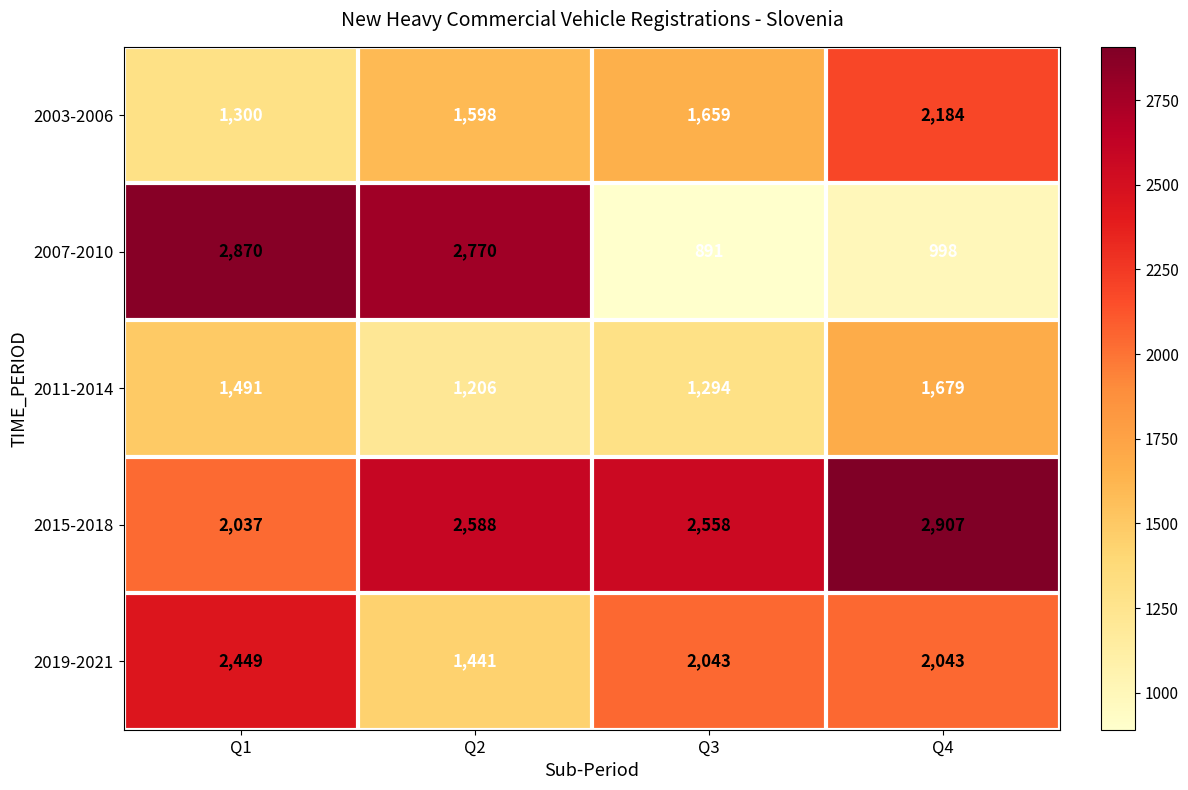

Is it true that 2003-2006 equals 1659 at Q3?

True